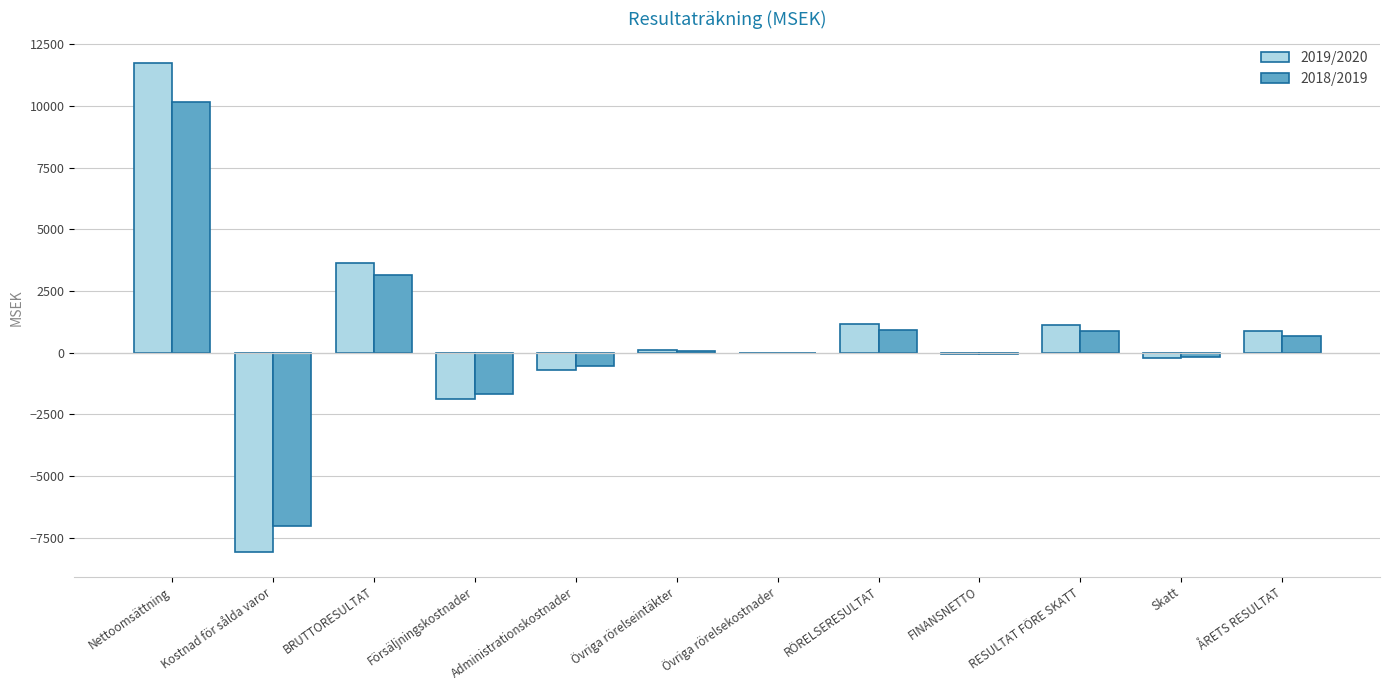

The value of 2019/2020 at Nettoomsättning is 18618. True or false?

False